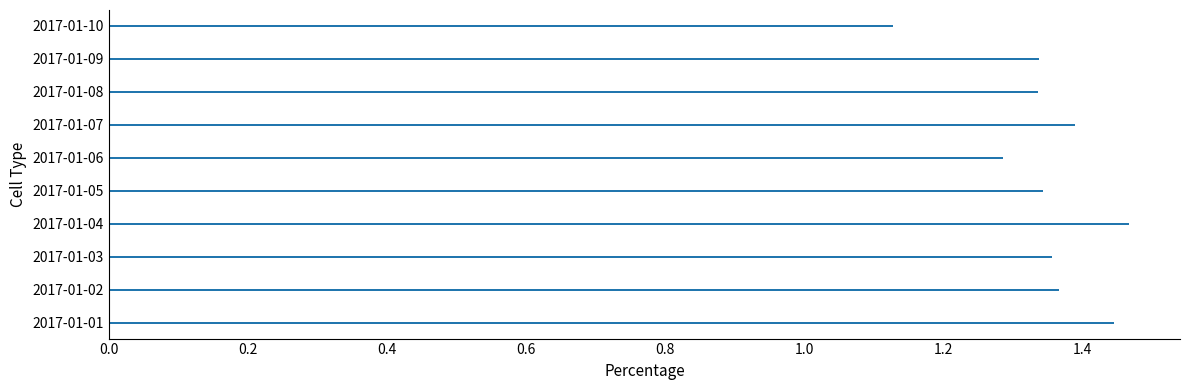

Are the bars horizontal?

Yes